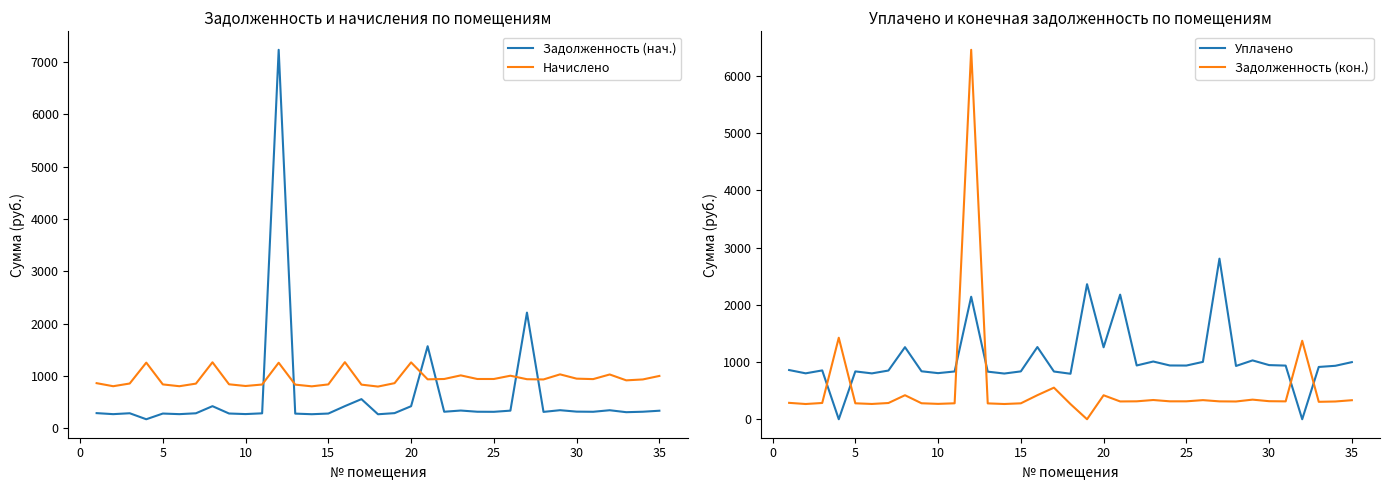

Reading right to left, list all the values displayed in this chart.

Задолженность (нач.): 332.6	313.3	304.6	342.0	312.5	315.4	342.7	310.3	2208.9	334.1	311.8	313.2	336.2	313.2	1566.3	419.0	286.6	265.0	554.4	420.5	278.6	265.8	277.2	7236.0	282.9	268.6	279.4	419.8	283.7	267.1	278.6	169.5	284.4	267.1	286.6
Начислено: 997.9	931.0	913.7	1026.0	937.4	946.1	1028.2	931.0	935.3	1002.2	939.6	939.6	1008.7	939.6	933.1	1257.1	859.7	794.9	831.6	1261.4	835.9	799.2	831.6	1250.6	833.8	805.7	838.1	1259.3	851.0	801.4	835.9	1252.8	853.2	801.4	859.7
Уплачено: 997.9	934.0	913.7	0.0	937.4	946.1	1028.2	931.0	2805.8	1002.2	938.2	939.6	1008.7	939.6	2177.3	1257.1	2359.7	794.9	834.0	1261.4	836.3	798.6	831.6	2140.5	834.8	805.7	838.1	1259.3	851.0	801.4	835.9	0.0	853.2	802.2	859.7
Задолженность (кон.): 332.6	310.3	304.6	1371.3	312.5	315.4	342.7	310.3	312.4	334.1	313.2	313.2	336.2	313.2	311.0	419.0	0.0	265.0	552.0	420.5	278.3	266.4	277.2	6454.8	278.7	268.6	279.4	419.8	283.7	267.1	278.6	1424.2	284.4	266.2	286.6